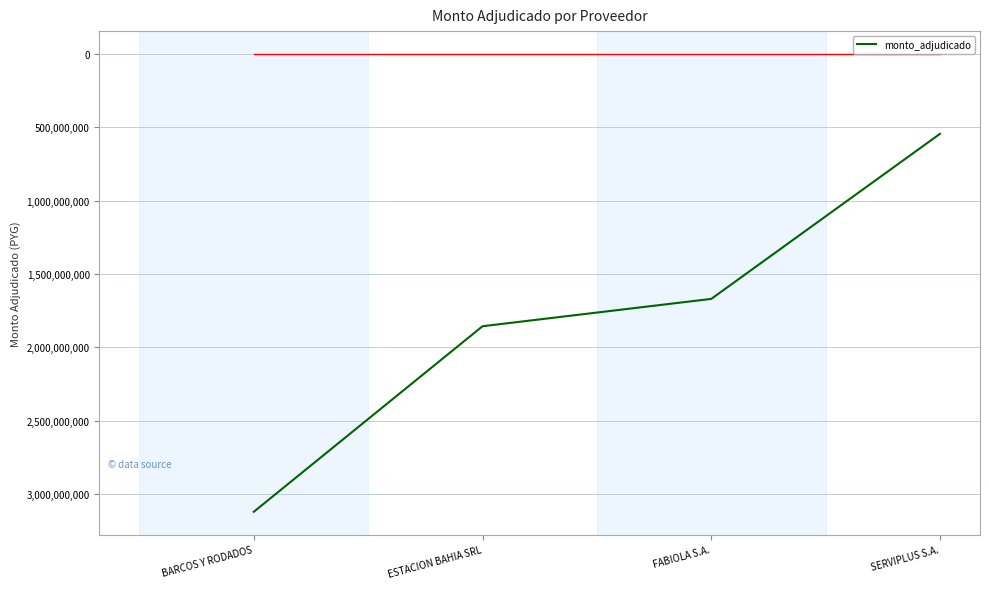

Approximately how many times larger is the value at BARCOS Y RODADOS compared to SERVIPLUS S.A.?

5.7